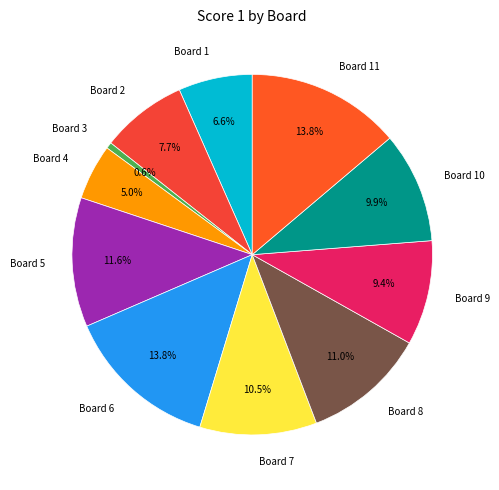

Is it true that Board 9 is 9% of the pie?

True